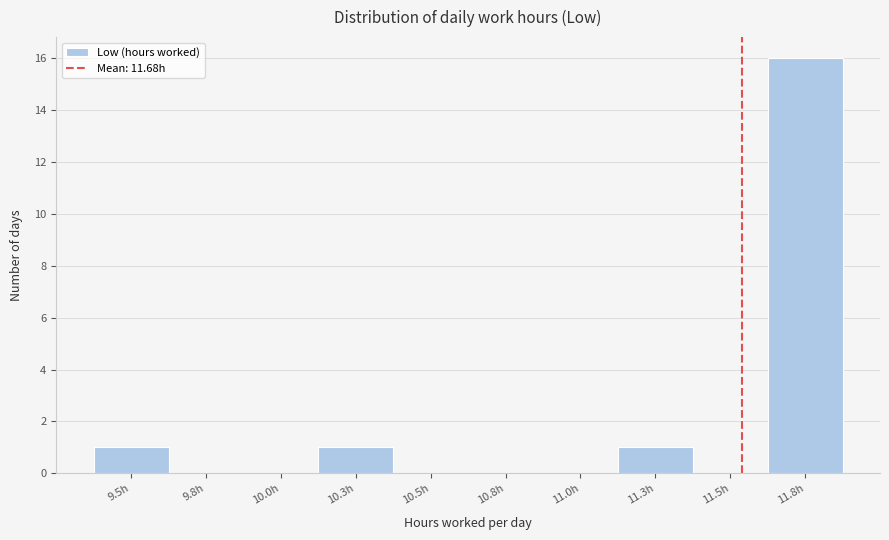

Reading left to right, what are all the values shown in this chart?

9.5h=1	9.8h=0	10.0h=0	10.3h=1	10.5h=0	10.8h=0	11.0h=0	11.3h=1	11.5h=0	11.8h=16